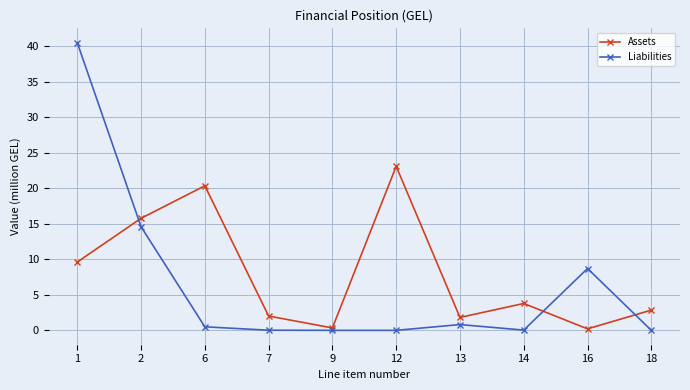

What is the value of the Assets point at the 5th from the left?

0.3